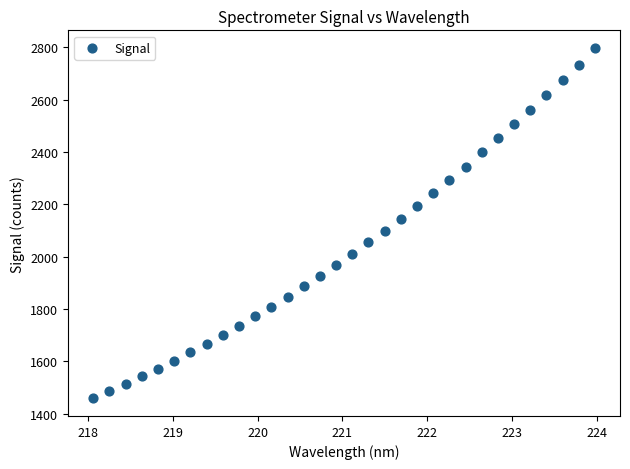

What is the range of X values (max minus min)?

5.9